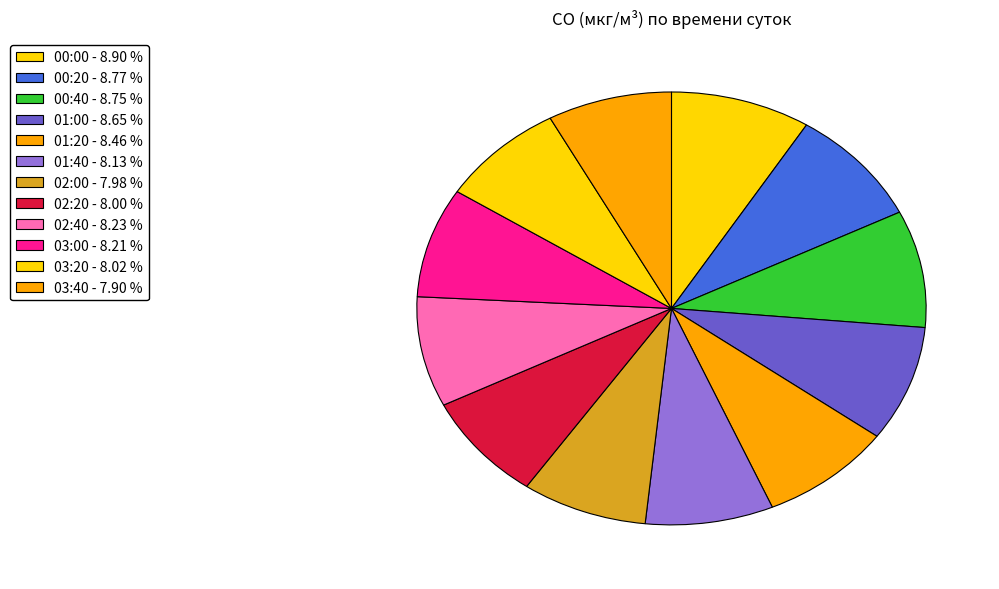

Does any single category account for the majority?

No